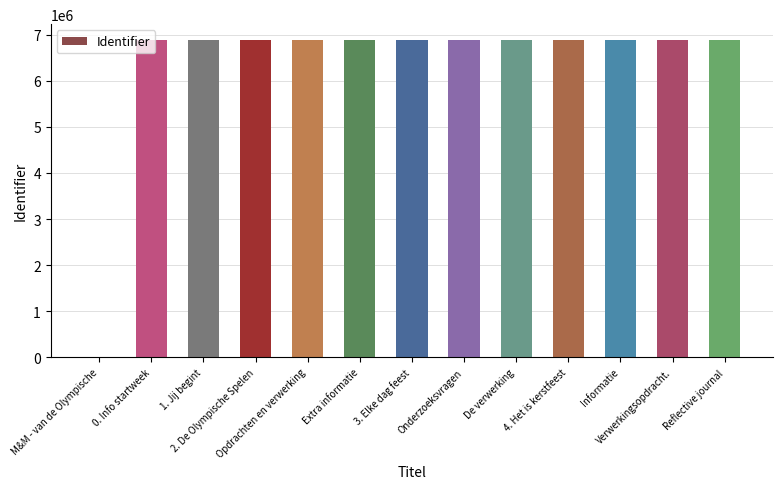

What is the sum of all values?

82568423